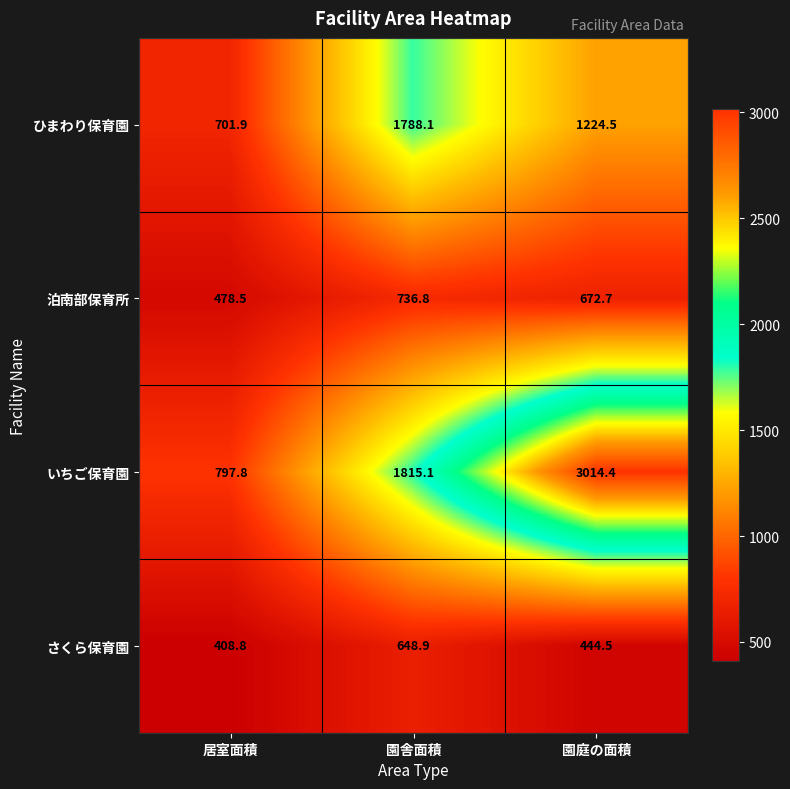

Rank the series at 居室面積 from highest to lowest value.

いちご保育園, ひまわり保育園, 泊南部保育所, さくら保育園